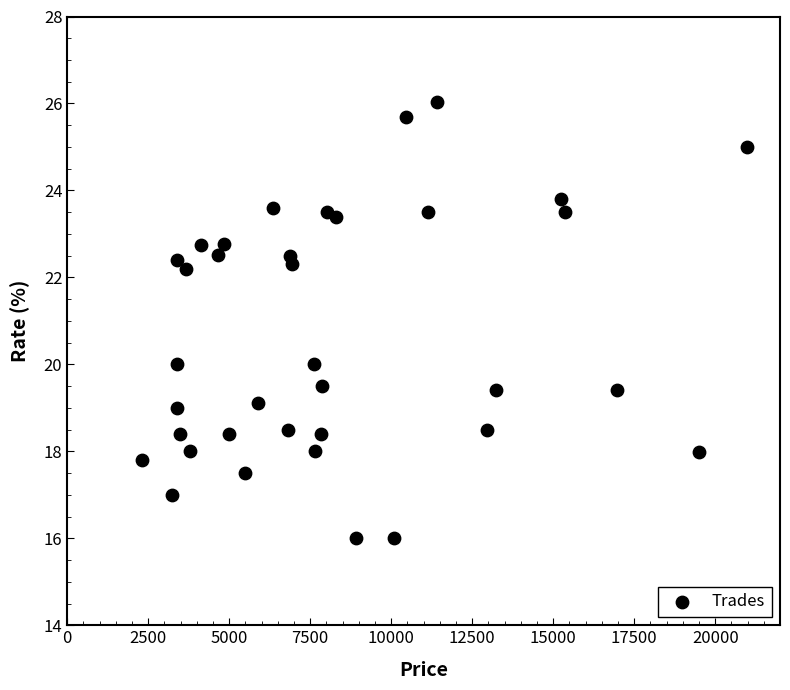

What is the range of X values (max minus min)?

18673.0